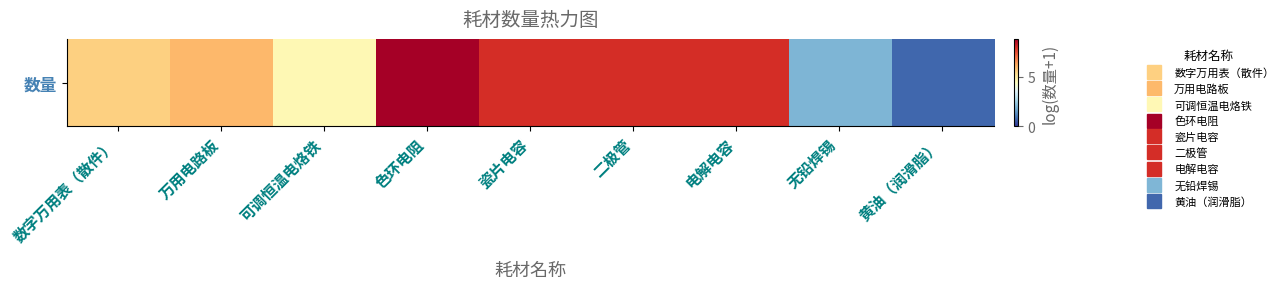

What is the sum of all values?

51.7